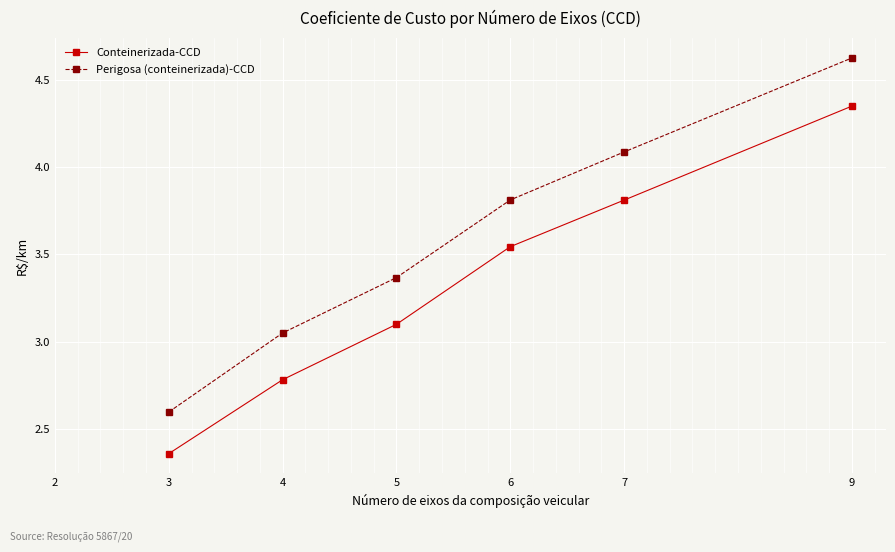

The Perigosa (conteinerizada)-CCD series shows 6.9 at 9. True or false?

False